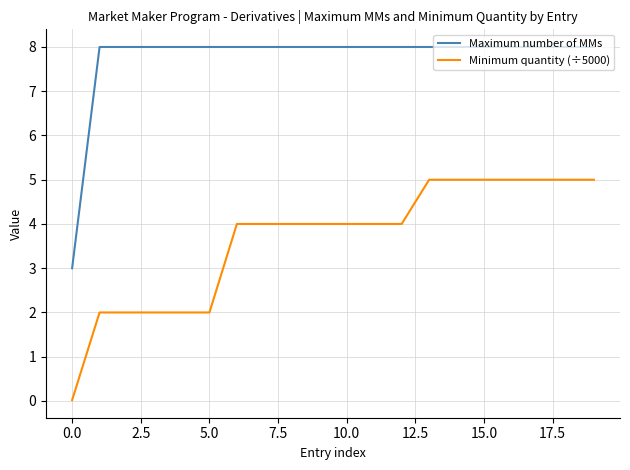

How many lines are shown in the chart?

2